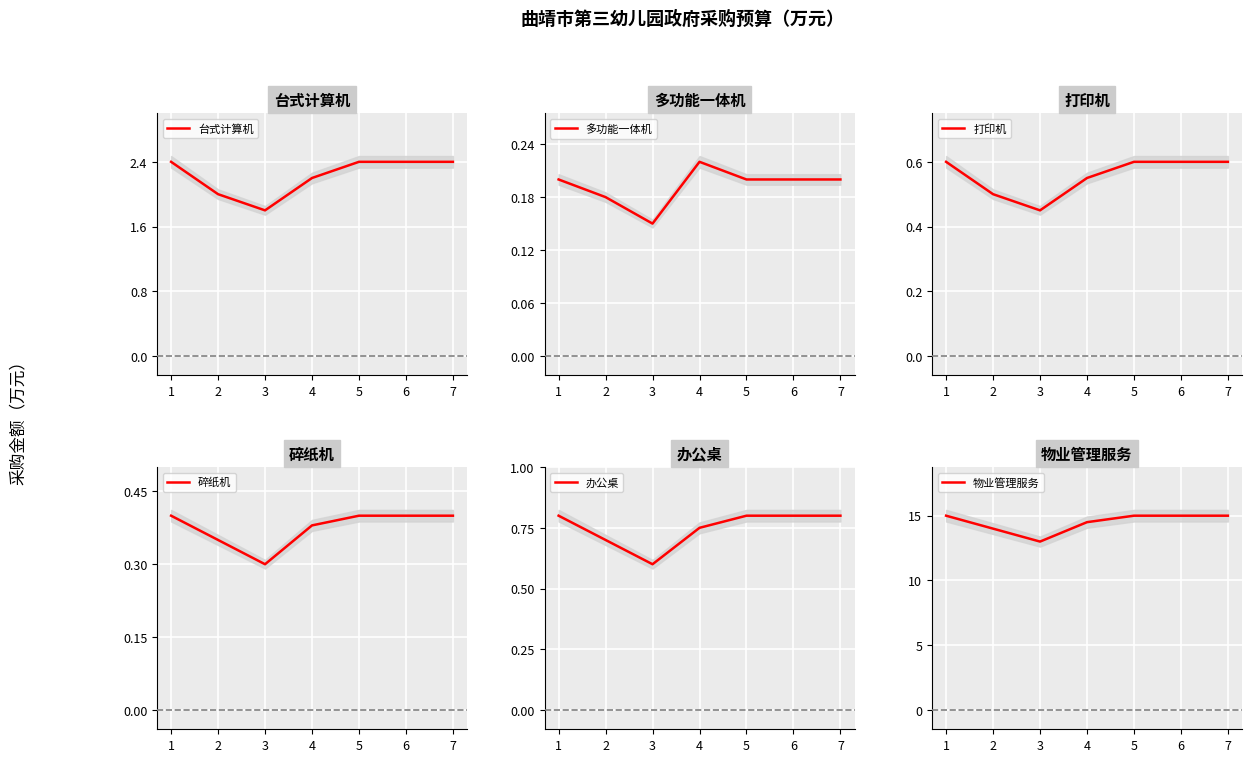

True or false: 打印机 has a value of 0.2 at 3.

False